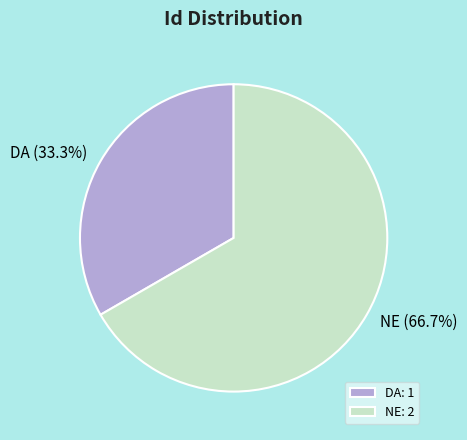

How much of the chart is everything except DA?

66.7%